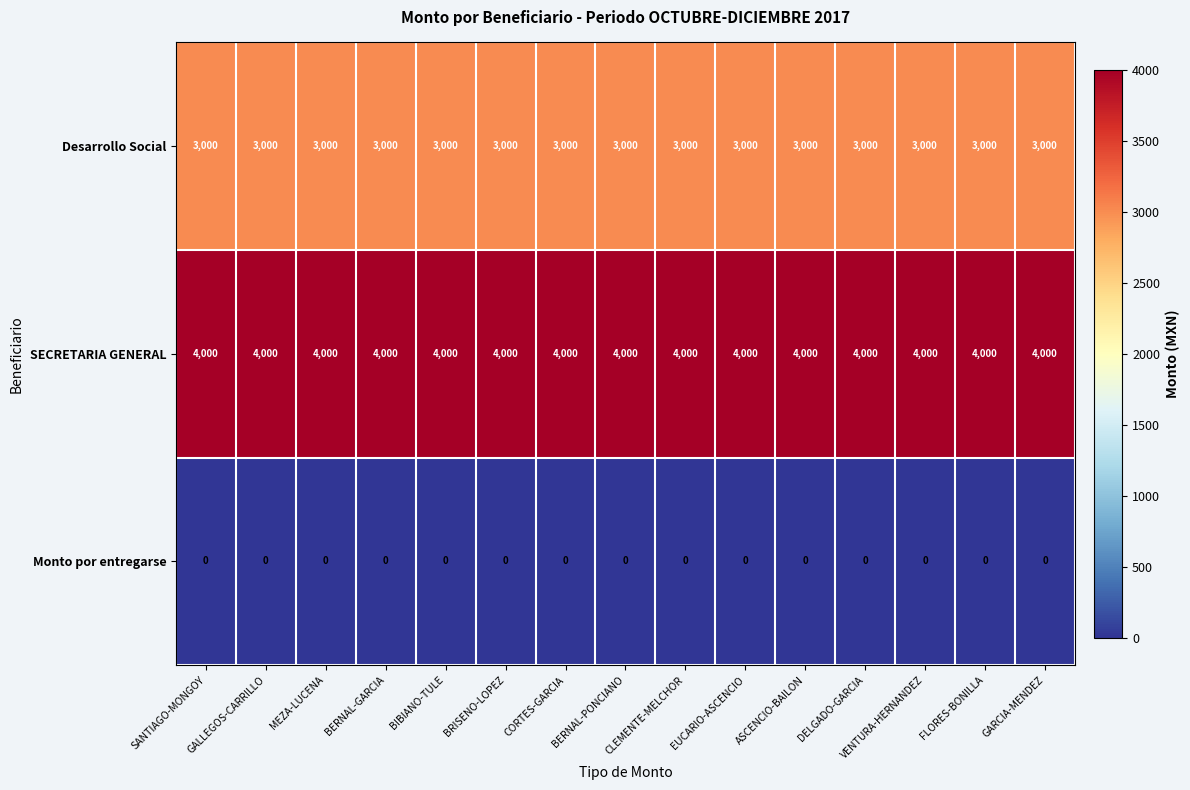

Which series has the largest total across all categories?

SECRETARIA GENERAL